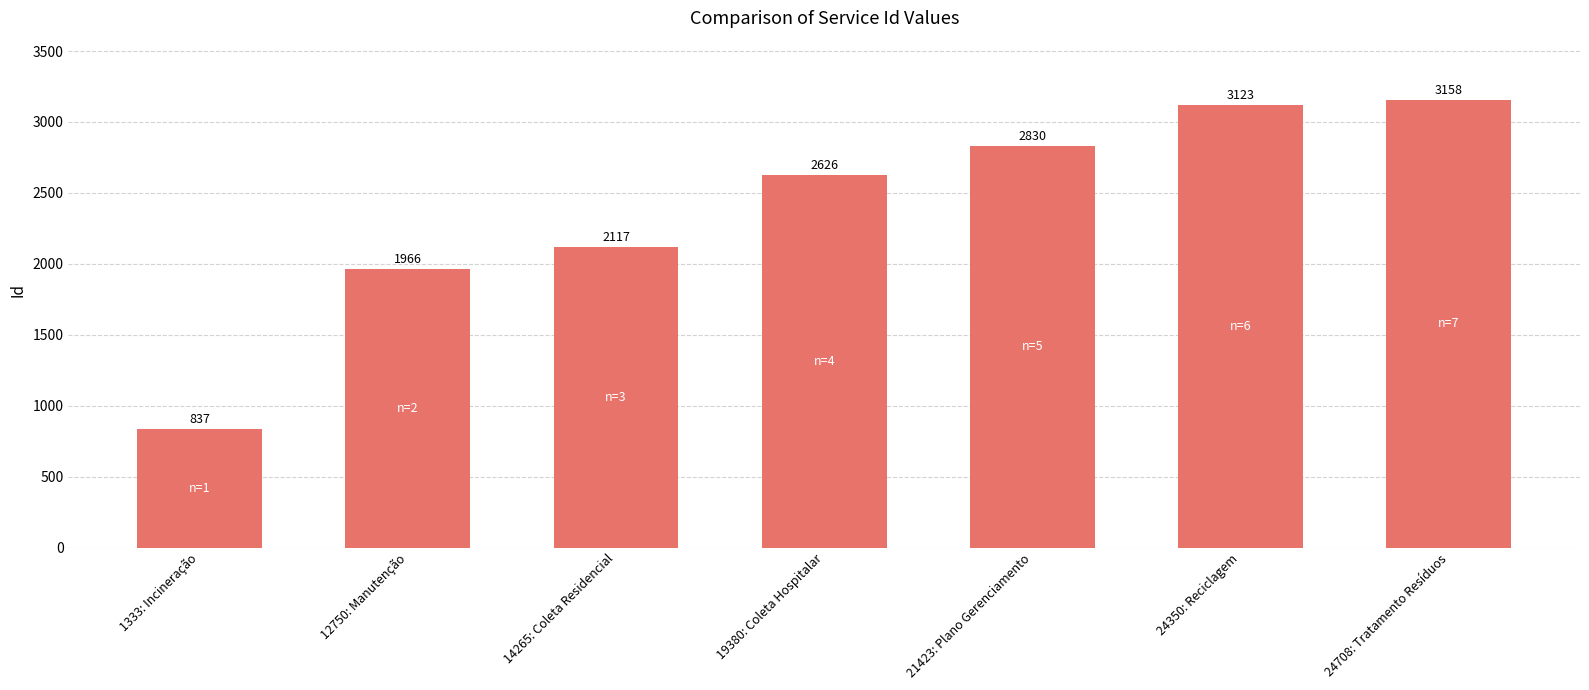

Which category has the highest value across all series?

24708: Tratamento Resíduos